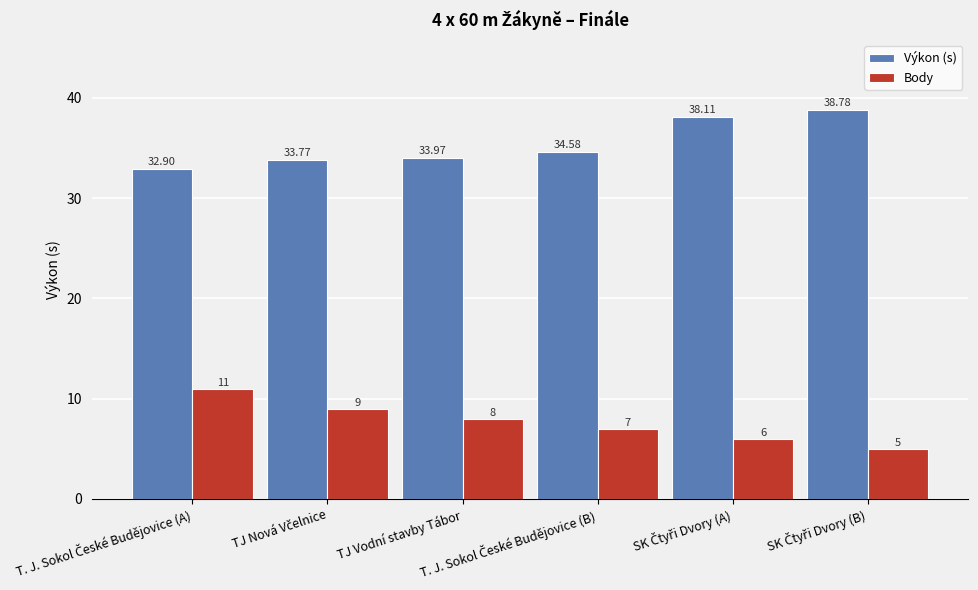

How many groups of bars are there?

6